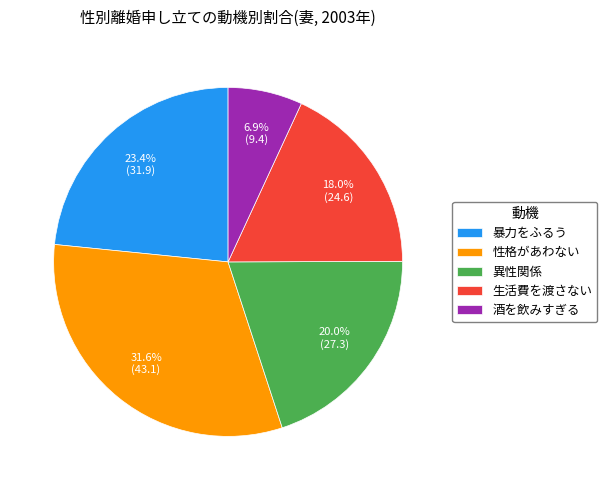

Is there any slice that represents more than half of the pie?

No